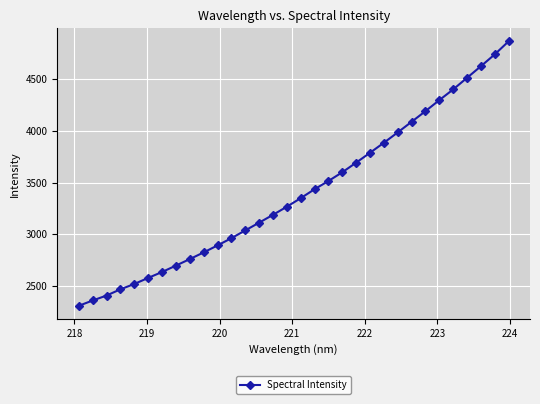

What is the sum of all values?

108971.6